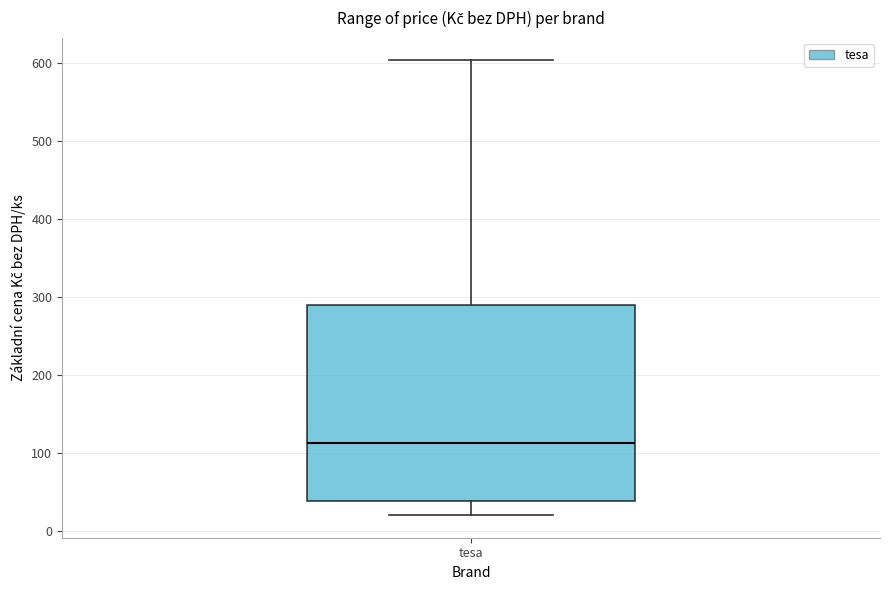

Read this box plot against the y-axis: the position of the median line, the range covered by the box, and the ends of both whiskers. The values are not printed on the chart, so give them approximately, as read against the axis.

median 110, box 40 to 290, whiskers 20 to 600